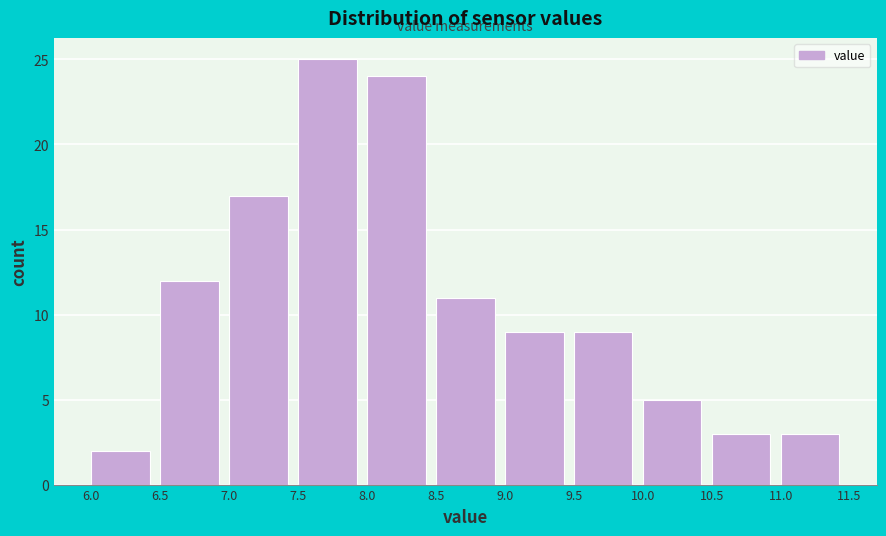

Over which range of the x-axis is the bar tallest?

7.5 to 8.0